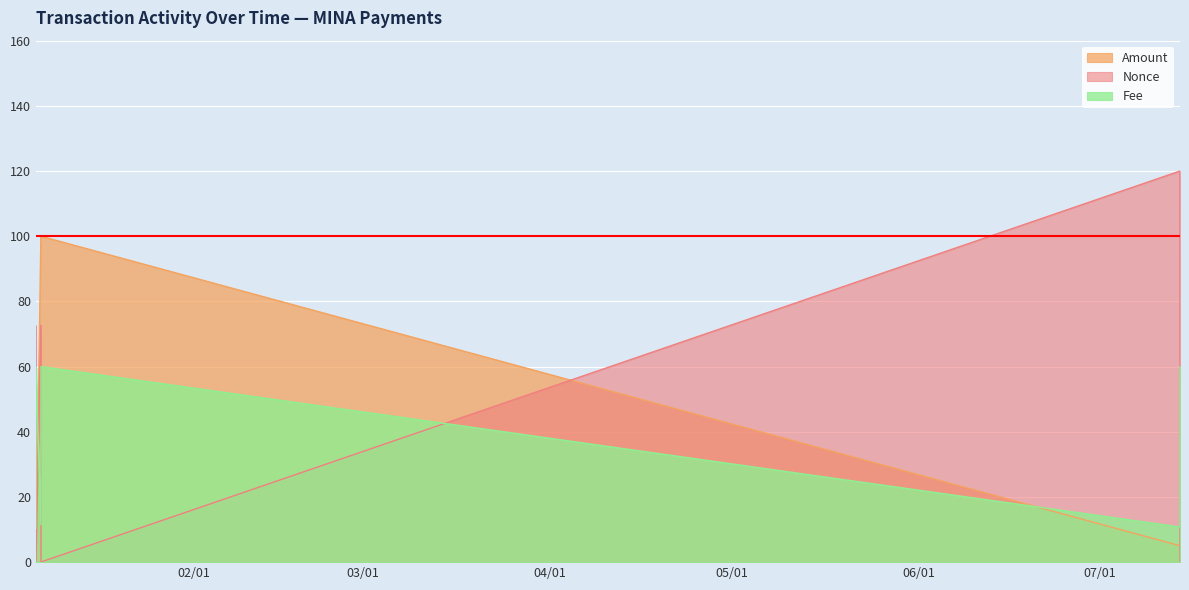

Which series ends up on top after the final intersection of Fee and Nonce?

Fee